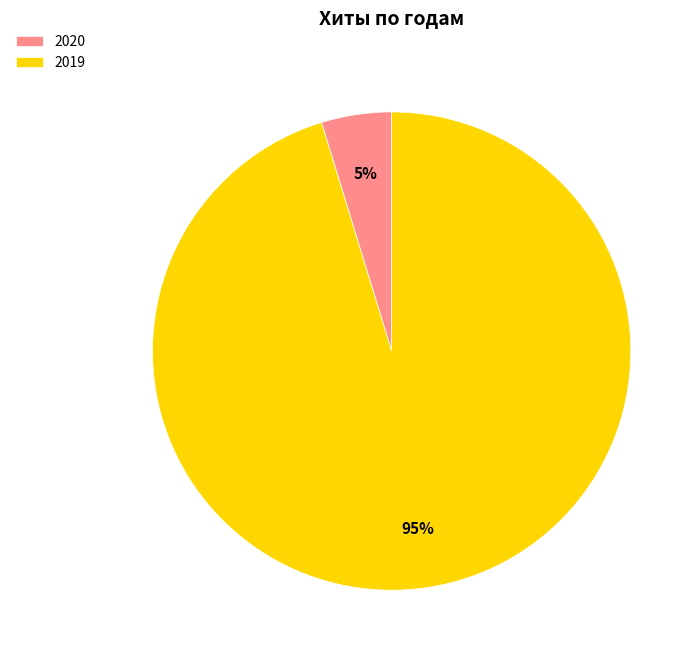

Is there any slice that represents more than half of the pie?

Yes